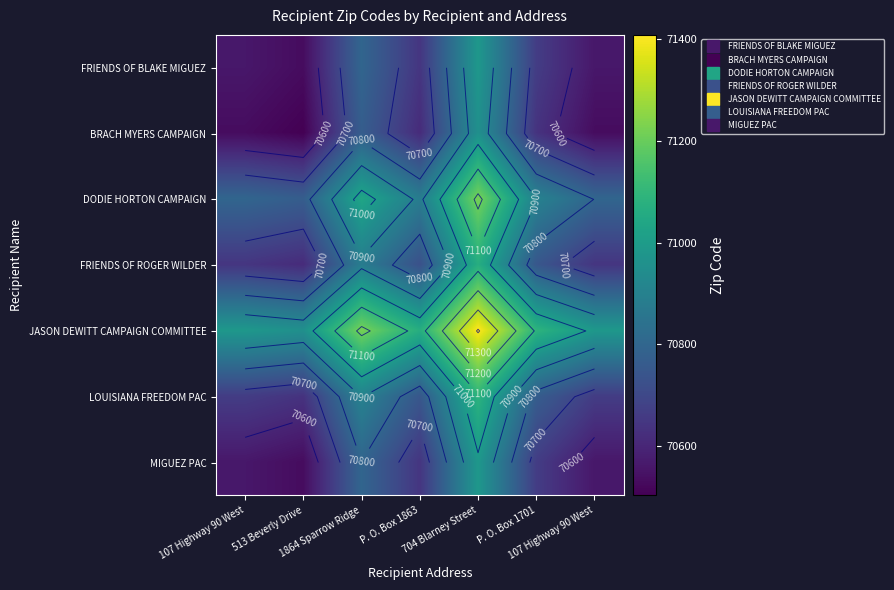

How many data points does each series have?

7